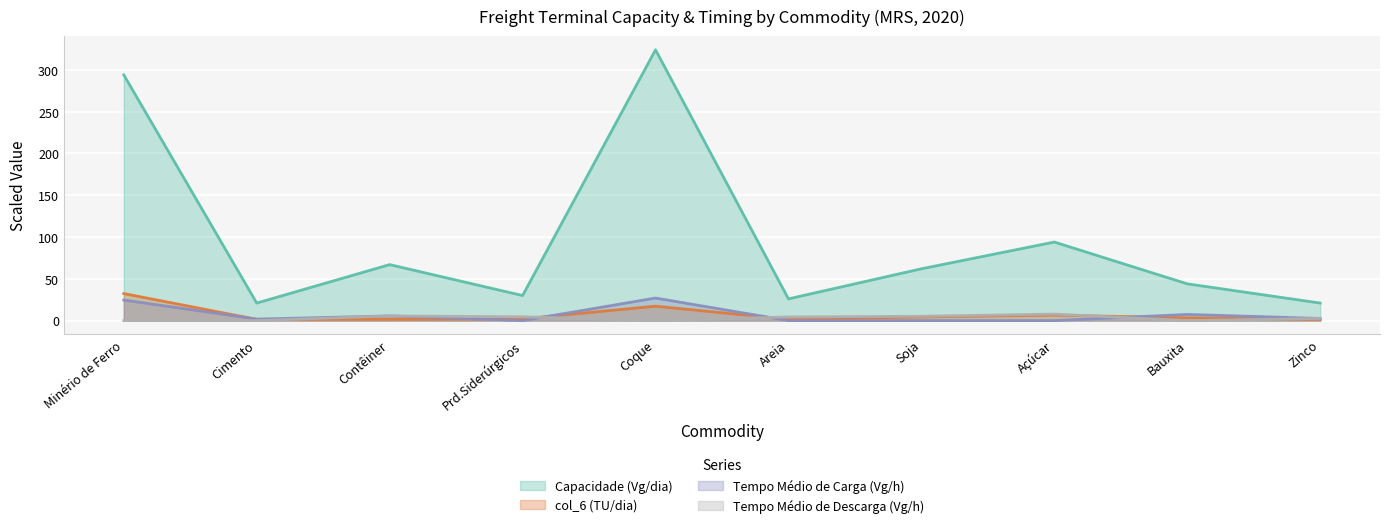

What is the difference between the Capacidade (Vg/dia) values at Areia and Soja?

36.0